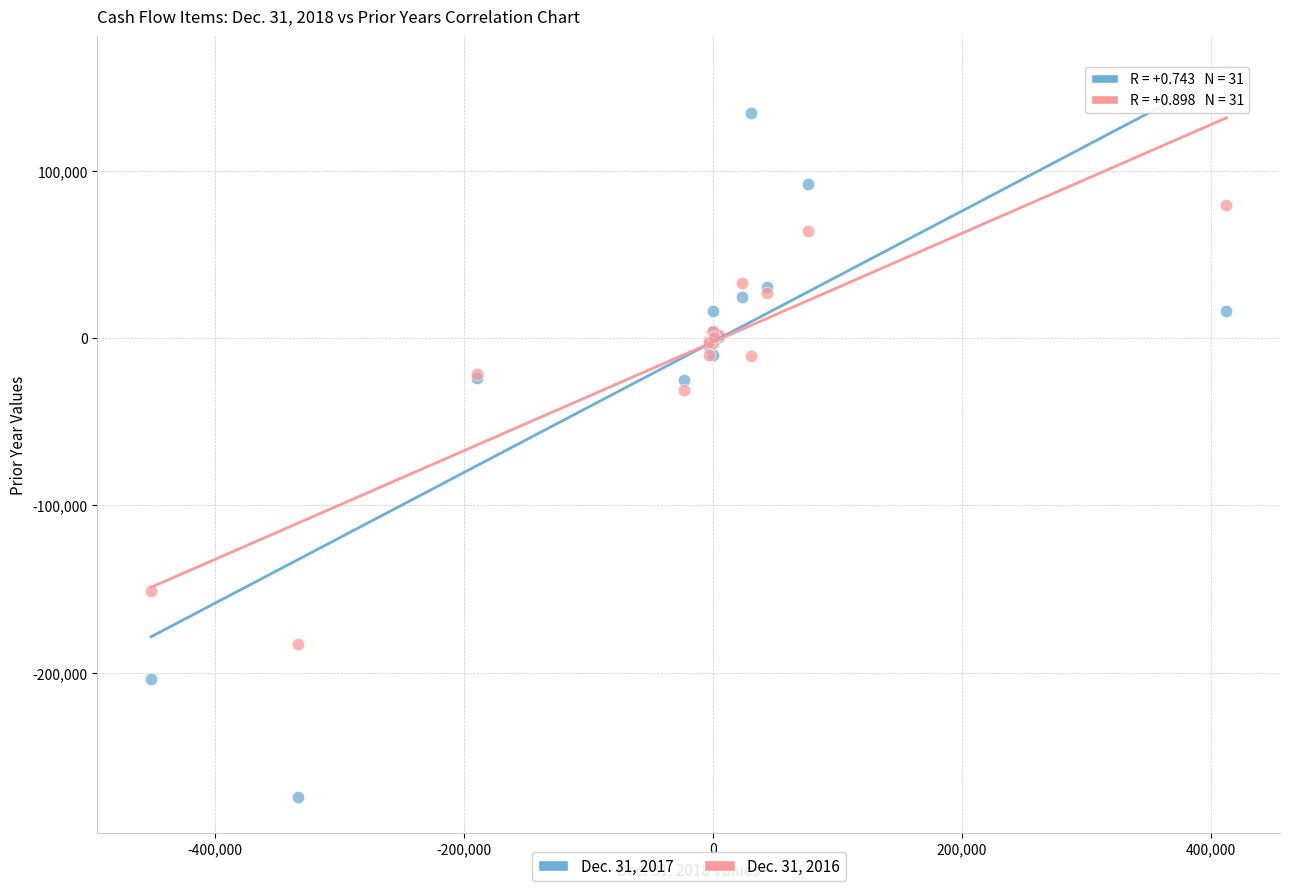

What are all the series names shown in the legend?

Dec. 31, 2017, Dec. 31, 2016